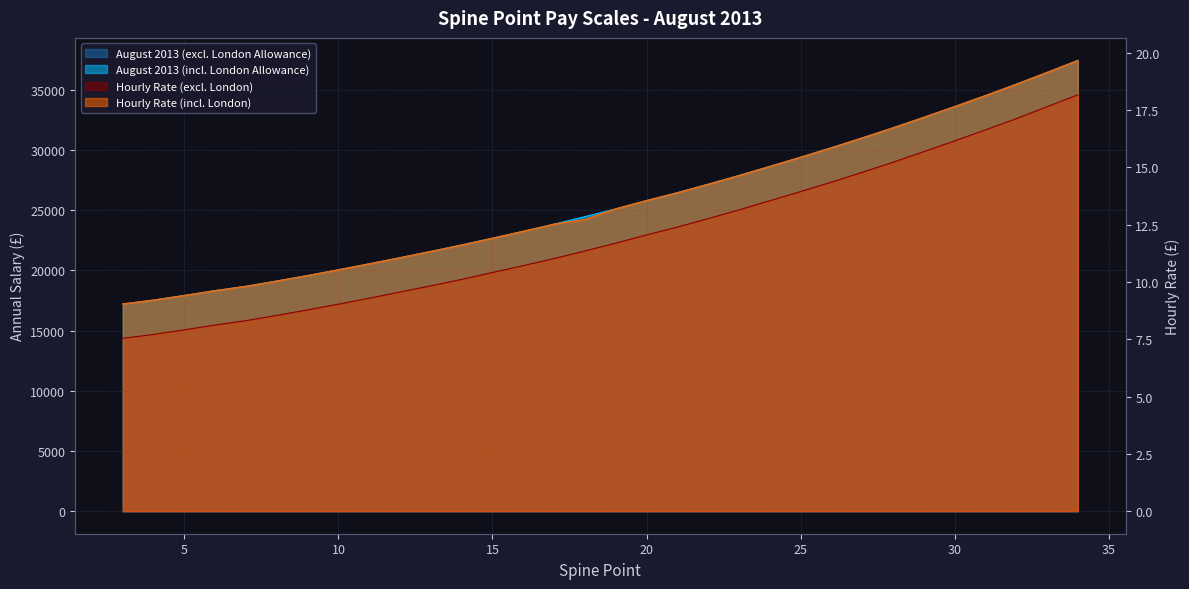

True or false: August 2013 (incl. London Allowance) and Hourly Rate (excl. London) intersect in this chart.

False